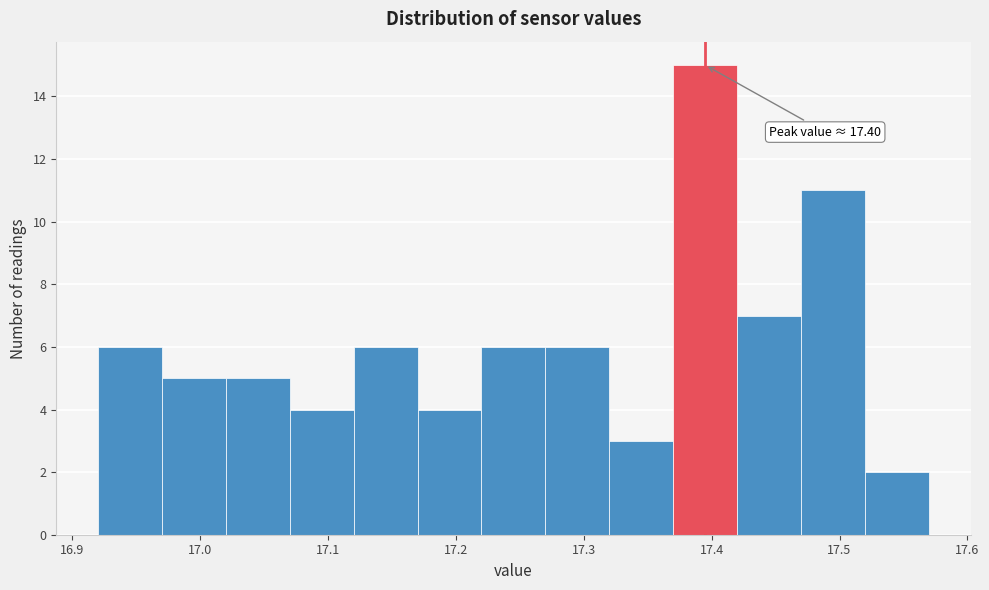

Over which range of the x-axis is the bar tallest?

17.37 to 17.42